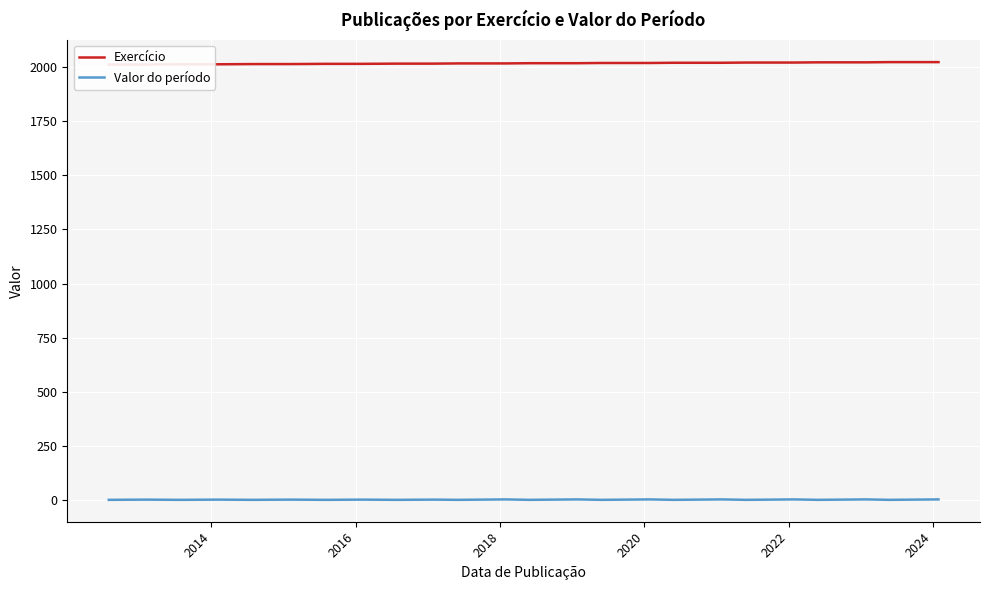

True or false: Valor do período and Exercício cross at least once.

False